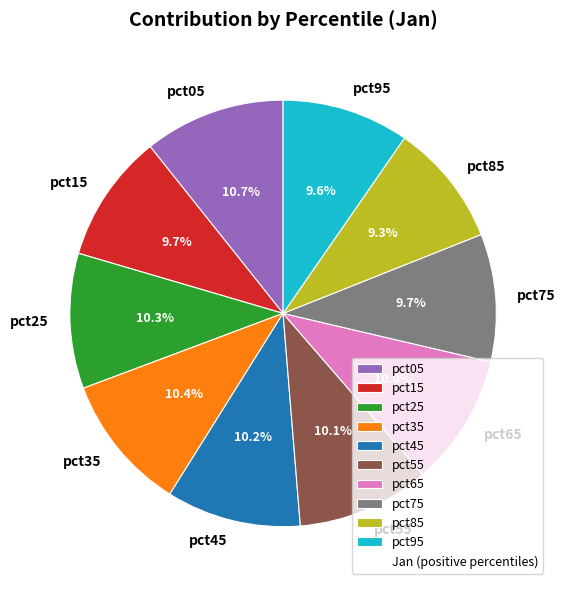

How many segments does this pie chart have?

10